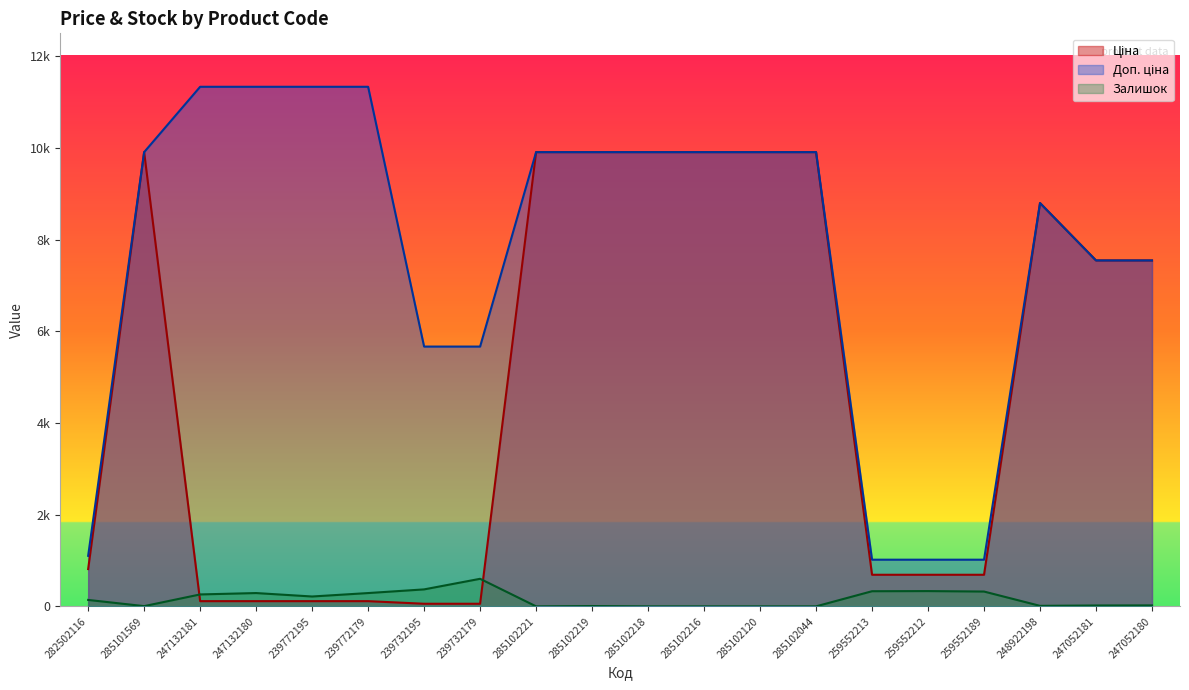

What are all the series names shown in the legend?

Ціна, Доп. ціна, Залишок